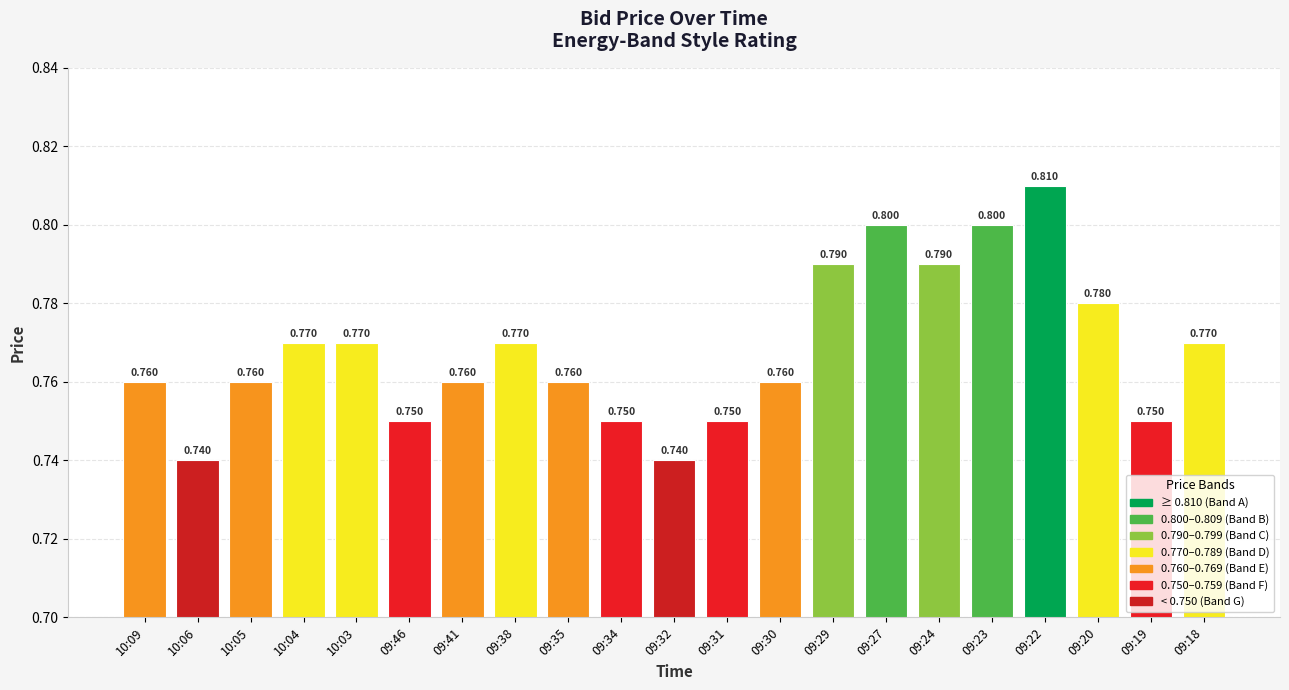

What position from the left is 09:46?

6